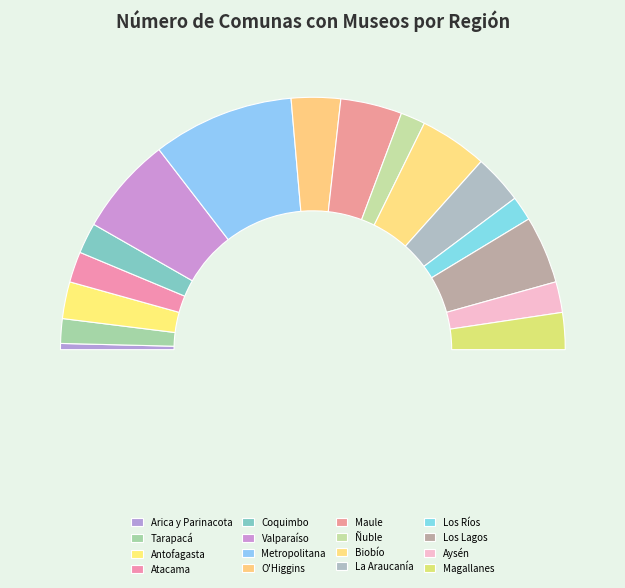

Count the number of slices in the pie.

16